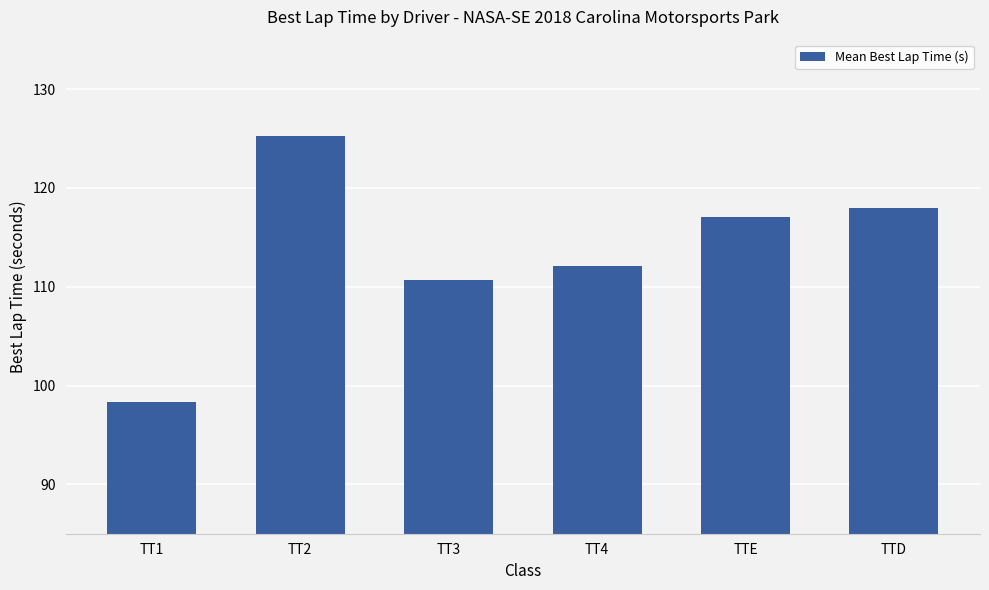

What is the label of the 1st bar from the left?

TT1